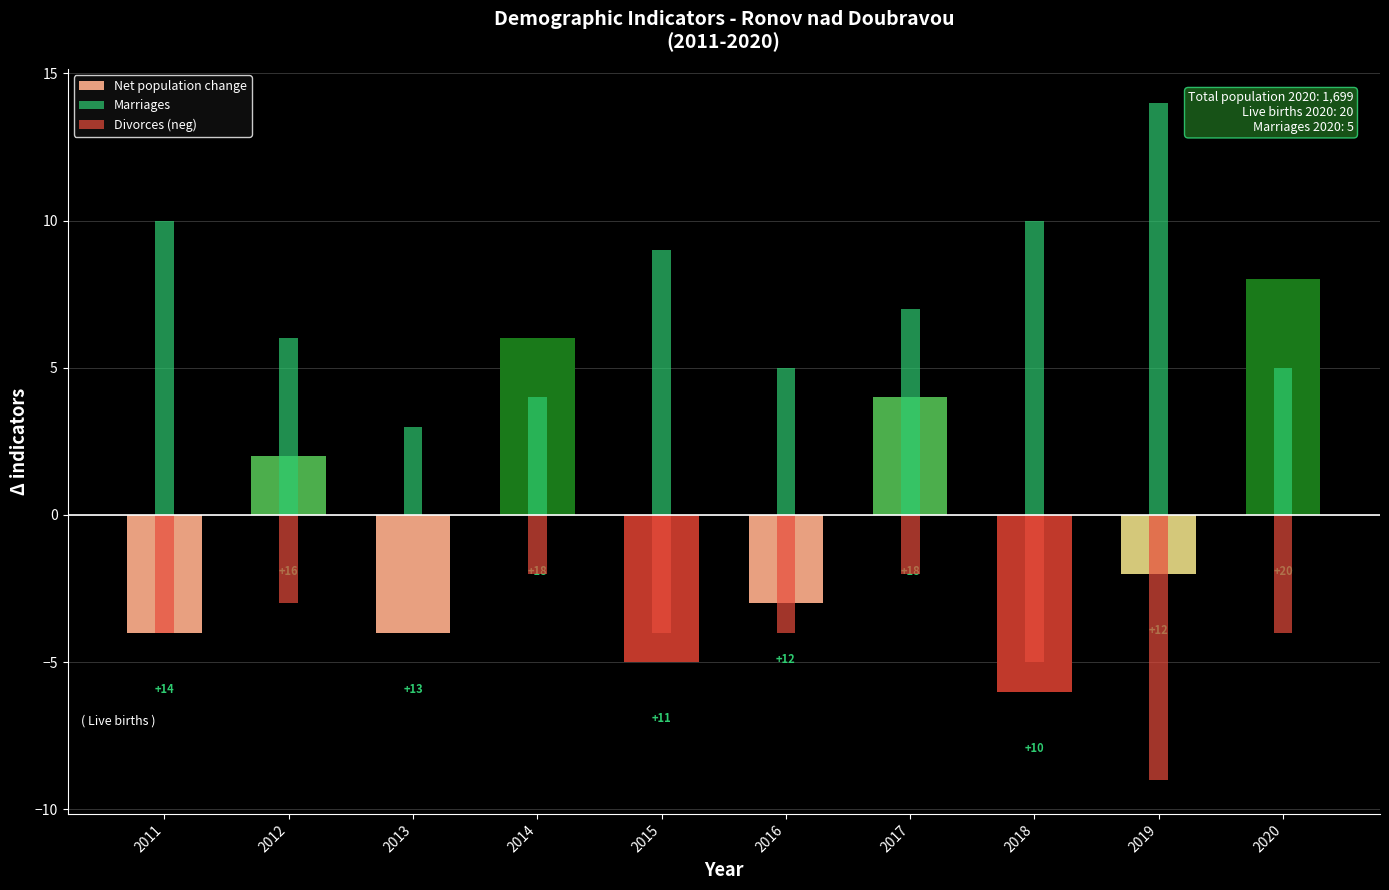

What are all the series names shown in the legend?

Net population change, Marriages, Divorces (neg)